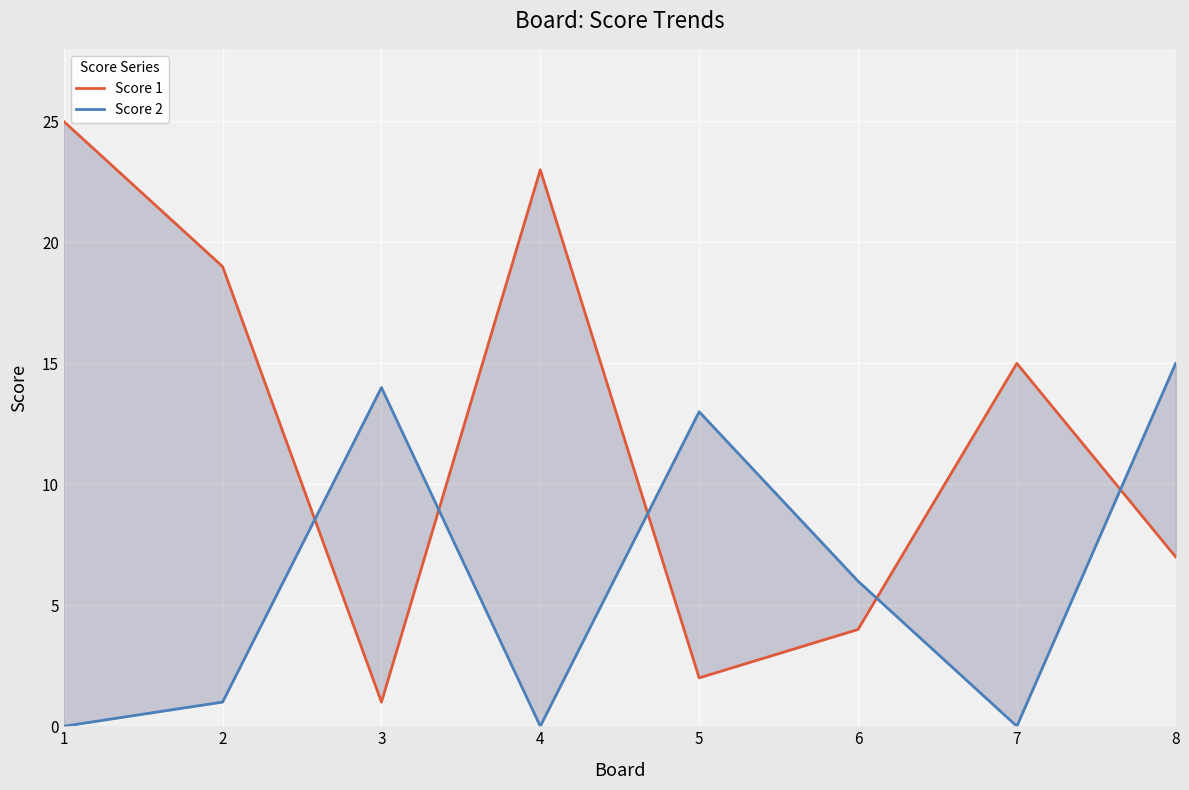

Is this an area chart (filled region under the line)?

No